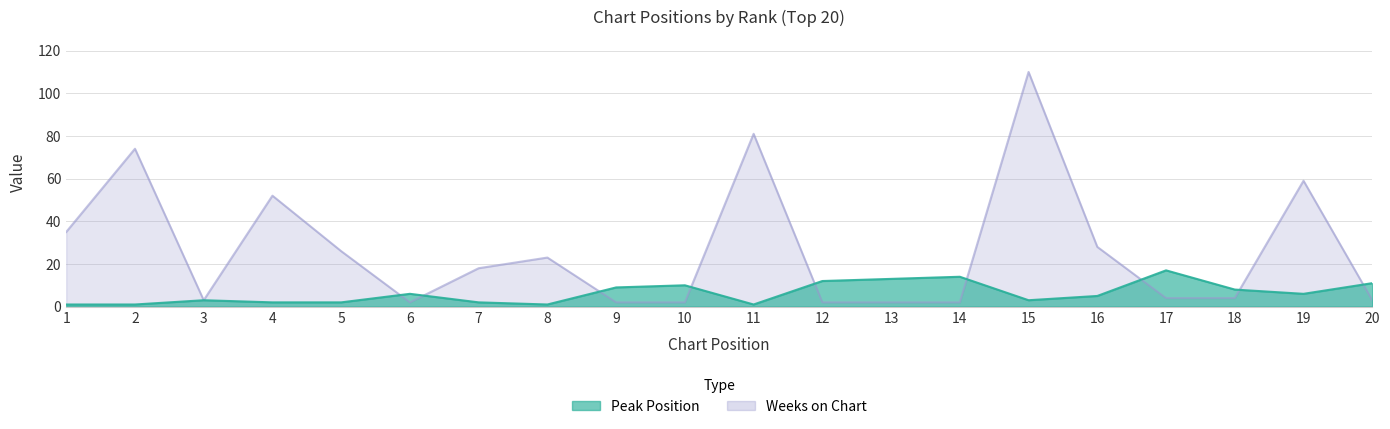

How many lines are shown in the chart?

2